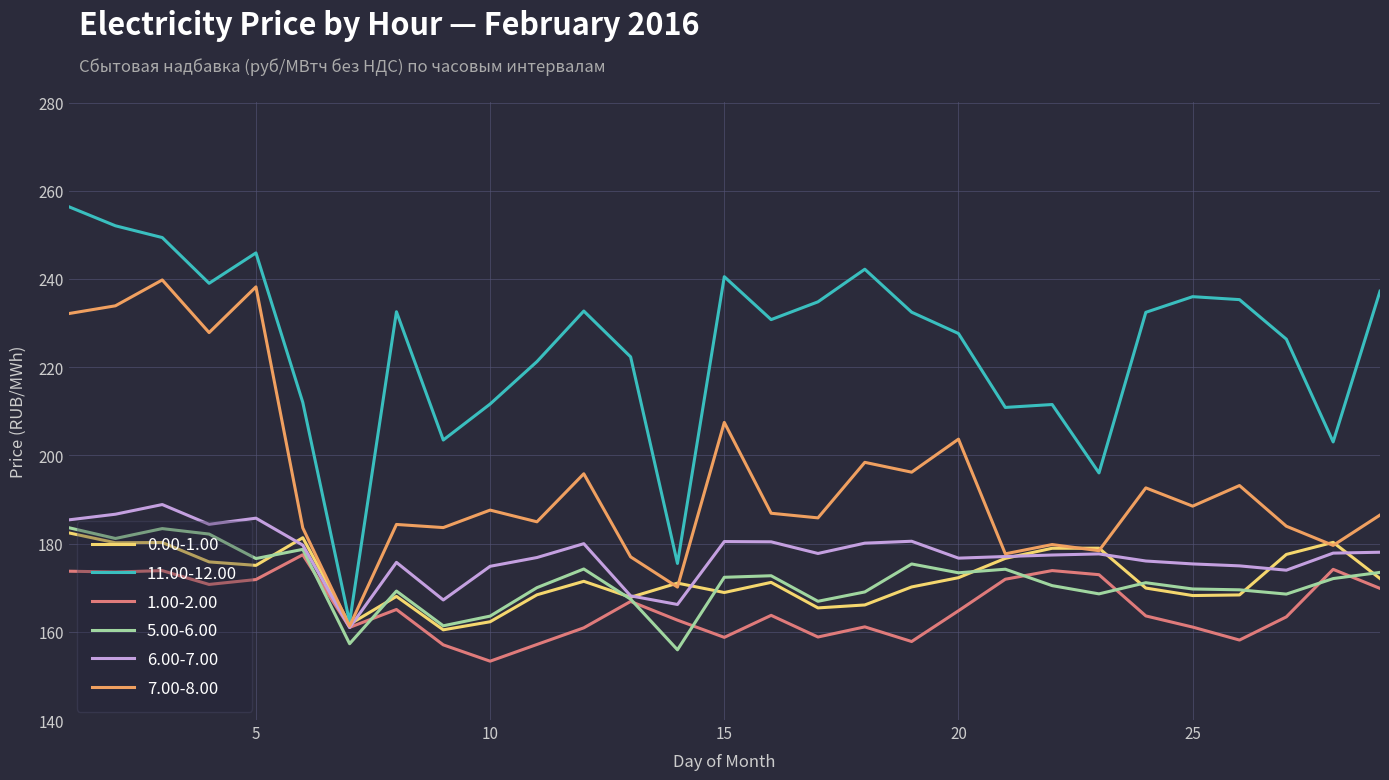

What is the minimum value for 5.00-6.00?

155.9